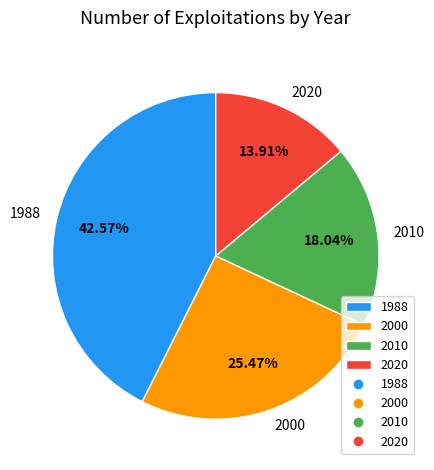

Rank the categories by value from lowest to highest.

2020, 2010, 2000, 1988